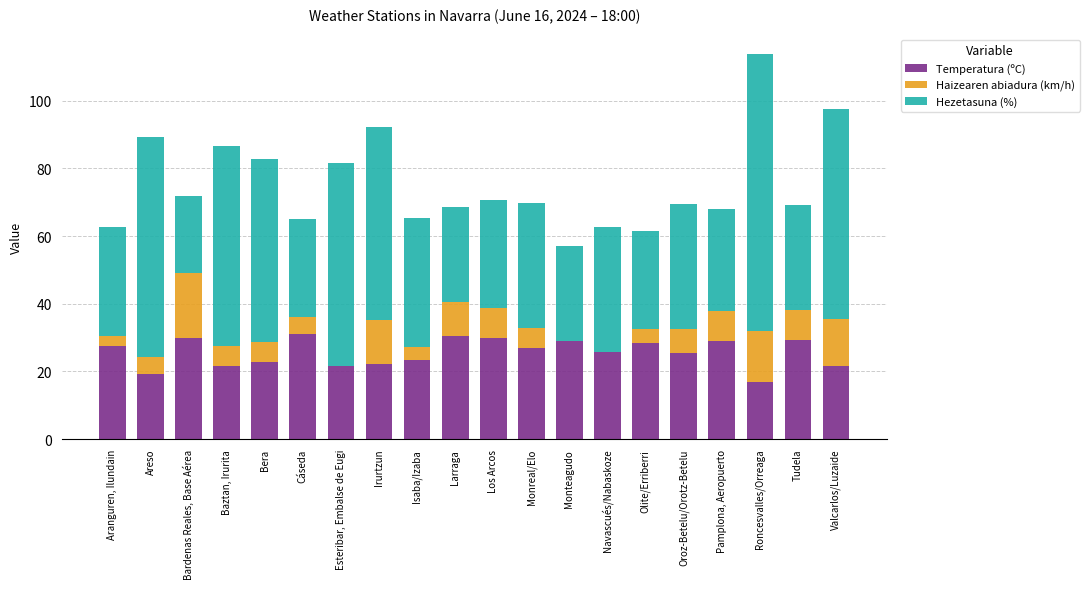

At which category is the sum across all series the highest?

Roncesvalles/Orreaga